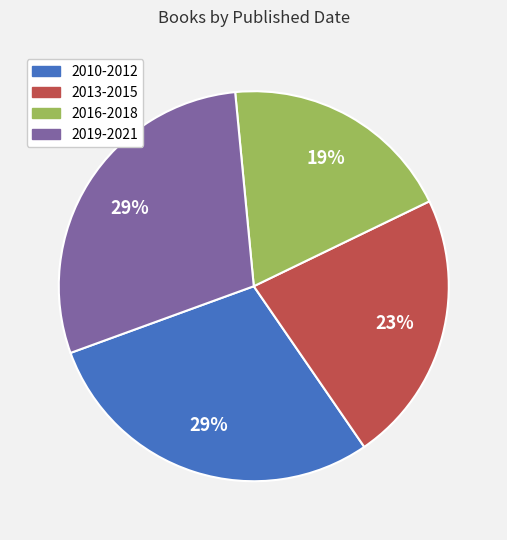

To the nearest percent, what is the difference between the largest and smallest slice percentages?

10%